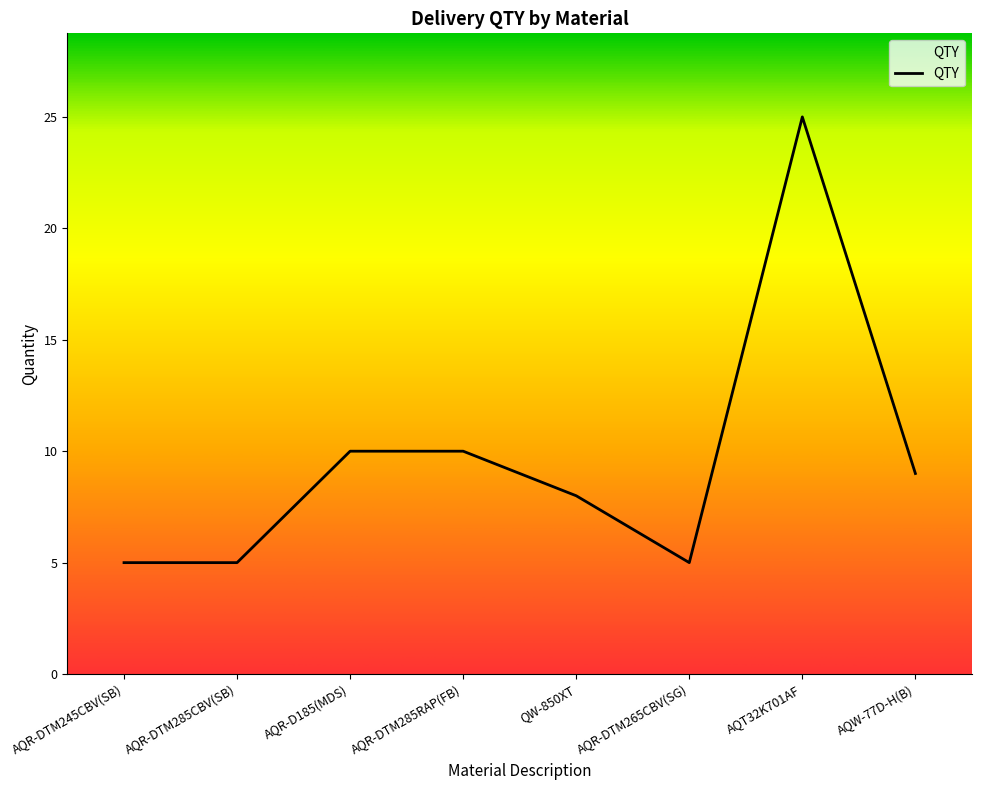

Between AQR-DTM265CBV(SG) and AQW-77D-H(B), which is larger?

AQW-77D-H(B)